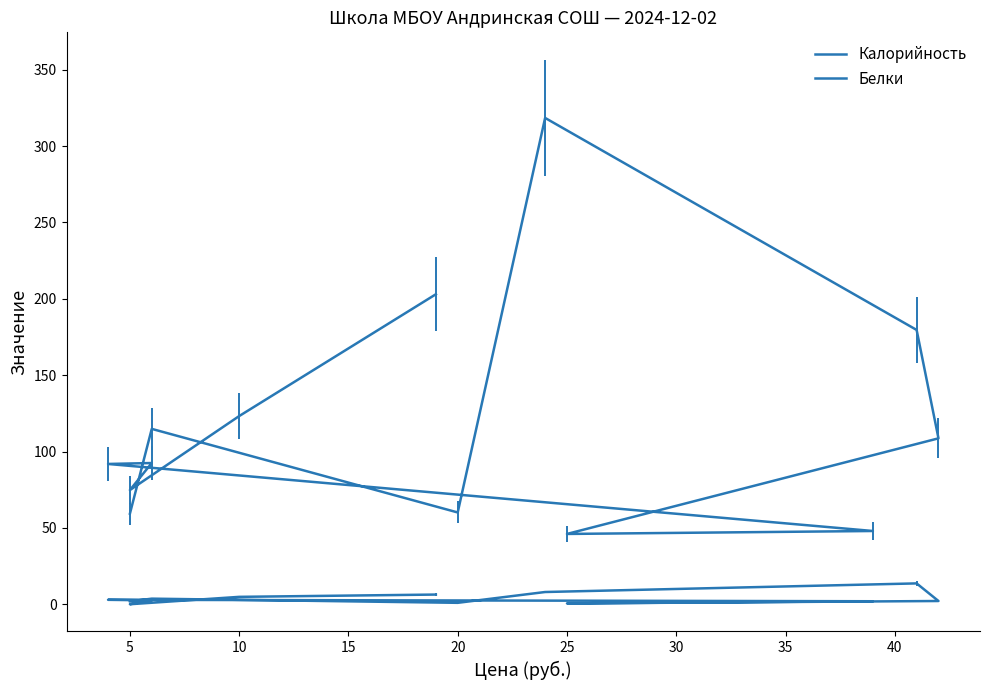

The value of Белки at 5 is 0.0. True or false?

False